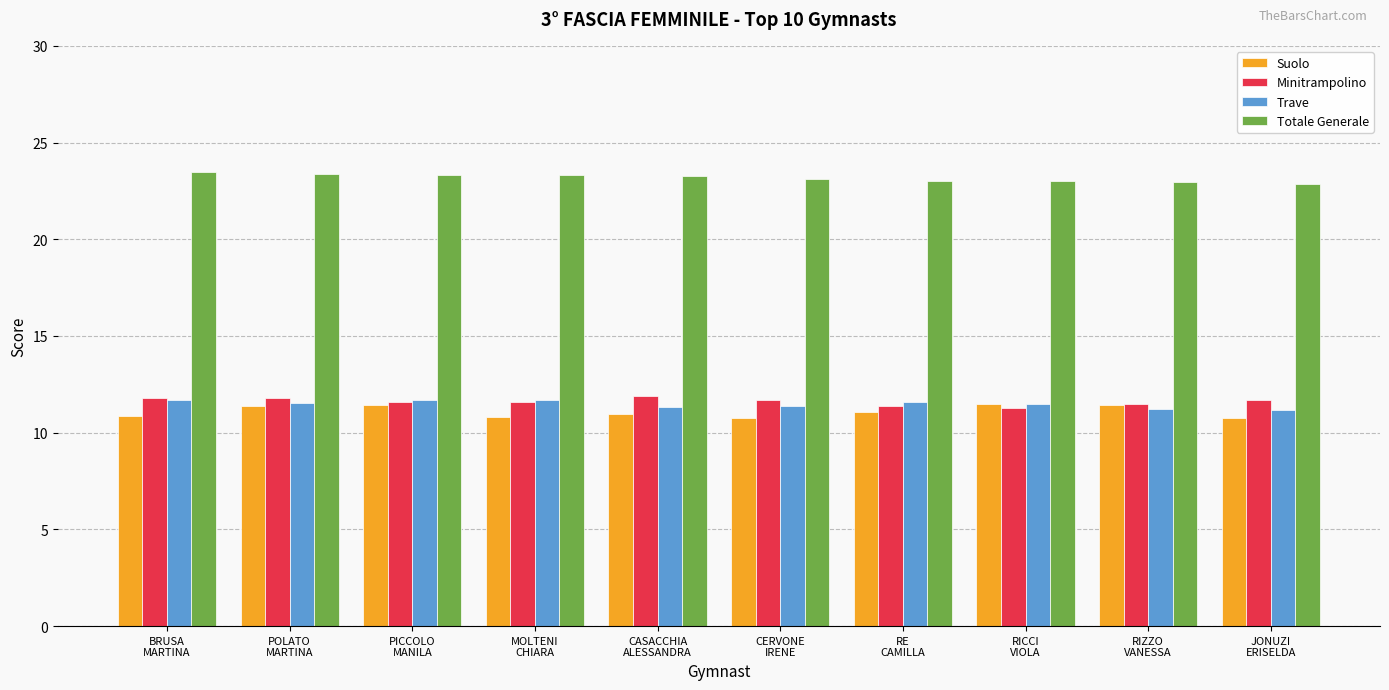

Which series has the largest total across all categories?

Totale Generale